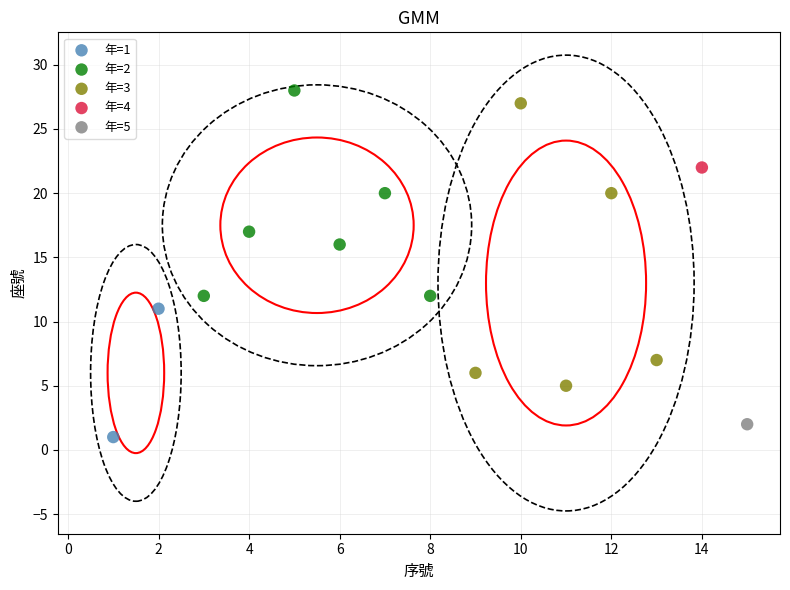

What are all the series names shown in the legend?

年=1, 年=2, 年=3, 年=4, 年=5